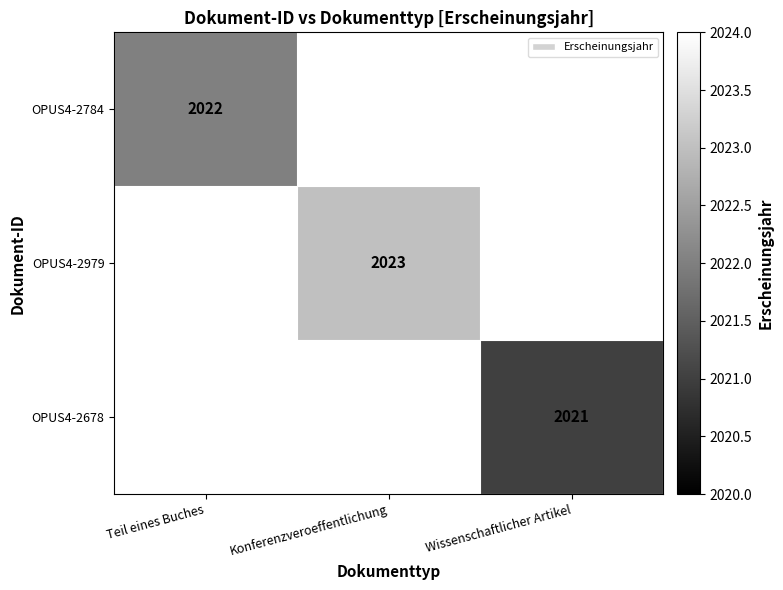

True or false: OPUS4-2979 has a value of 2807 at Konferenzveroeffentlichung.

False